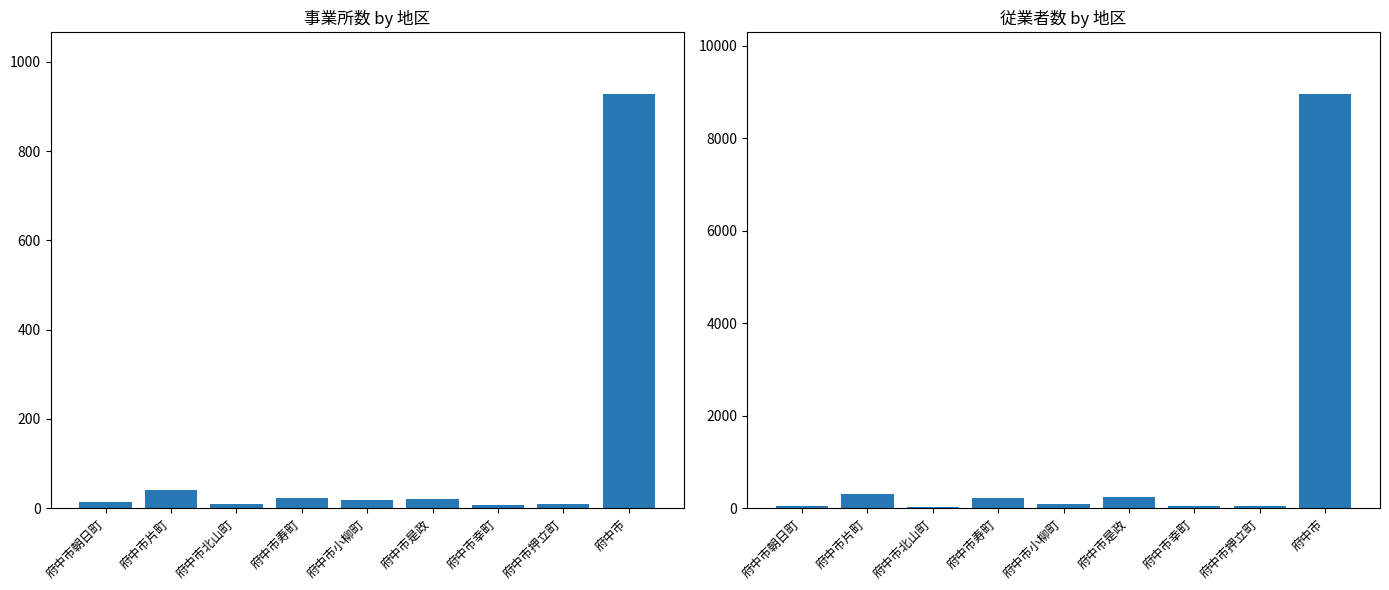

What is the difference between the highest and lowest values at 府中市押立町?

31